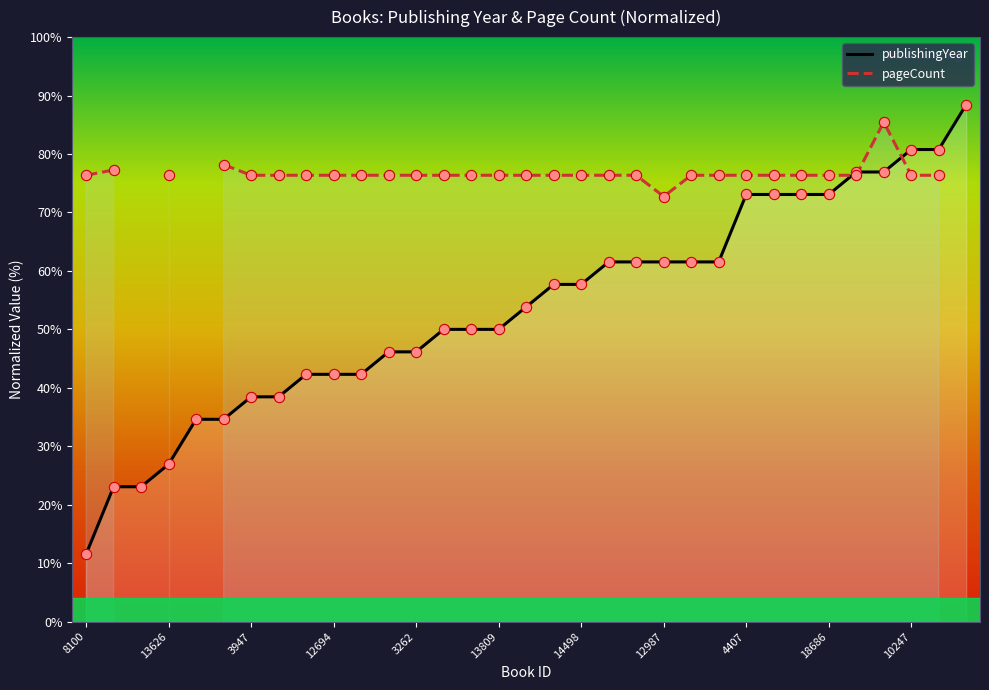

What is the change in value from 14284 to 16015?

+26.9